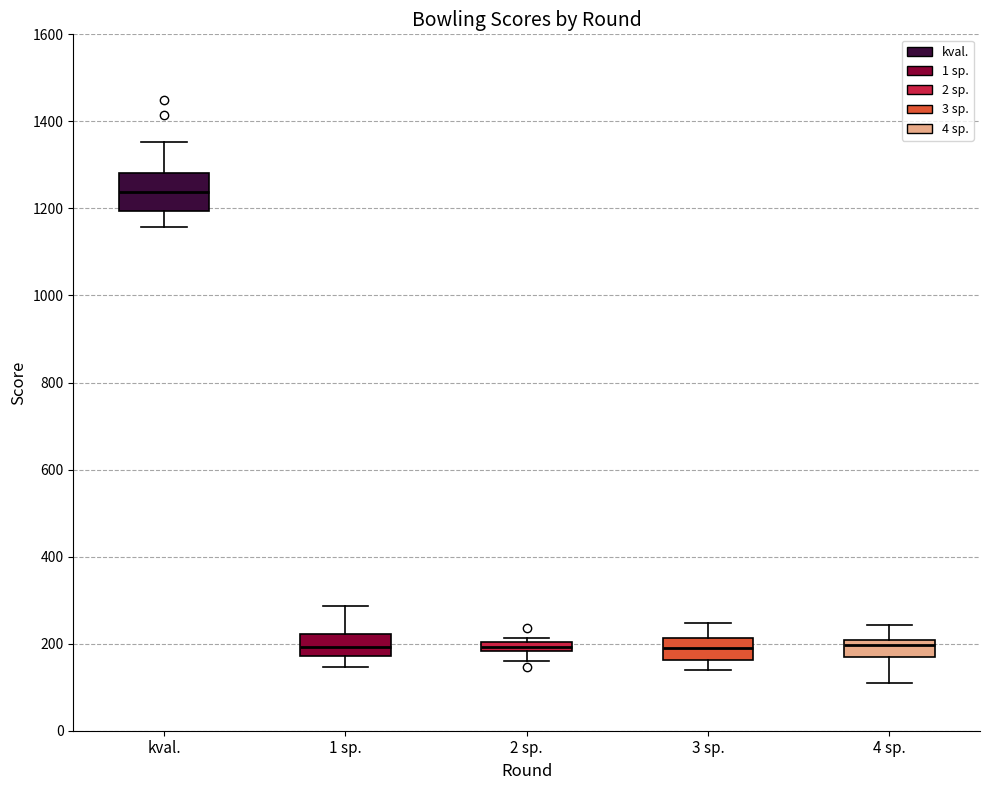

Comparing the boxes themselves (not the whiskers), which one is the tallest?

kval.